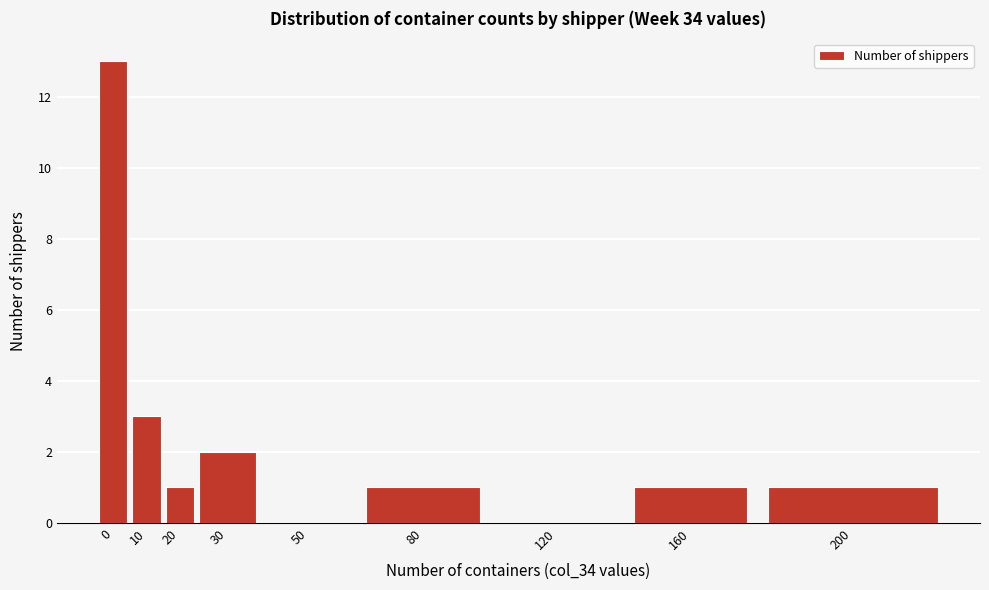

Reading left to right, what are all the values shown in this chart?

0=13	10=3	20=1	30=2	50=0	80=1	120=0	160=1	200=1